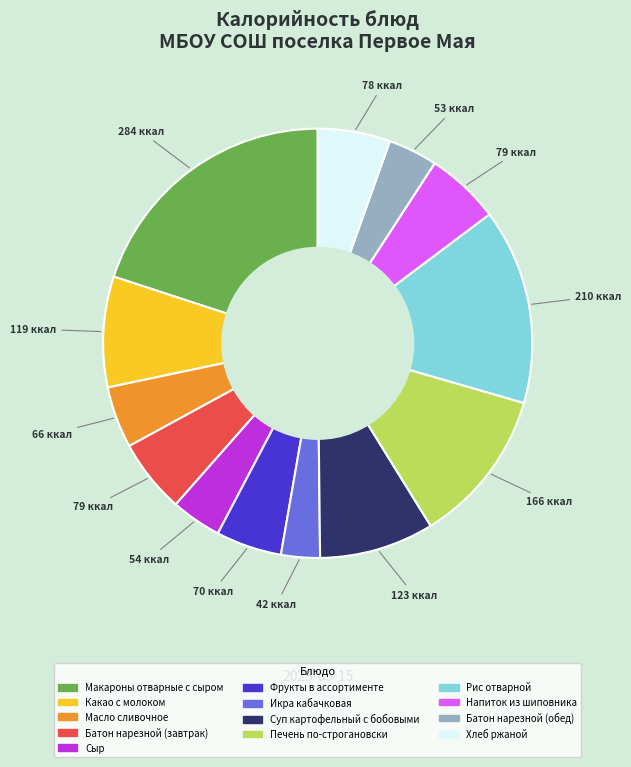

Is the sum of Напиток из шиповника and Суп картофельный с бобовыми greater than half?

No